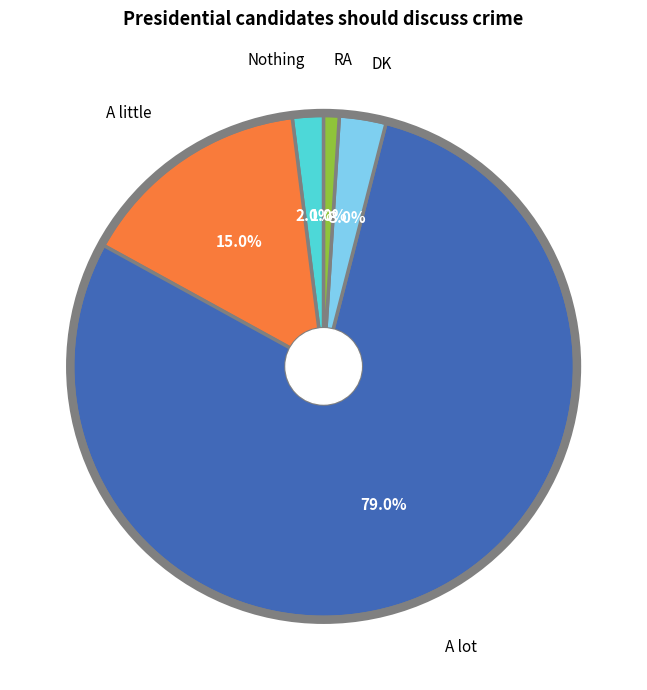

Does any single category account for the majority?

Yes